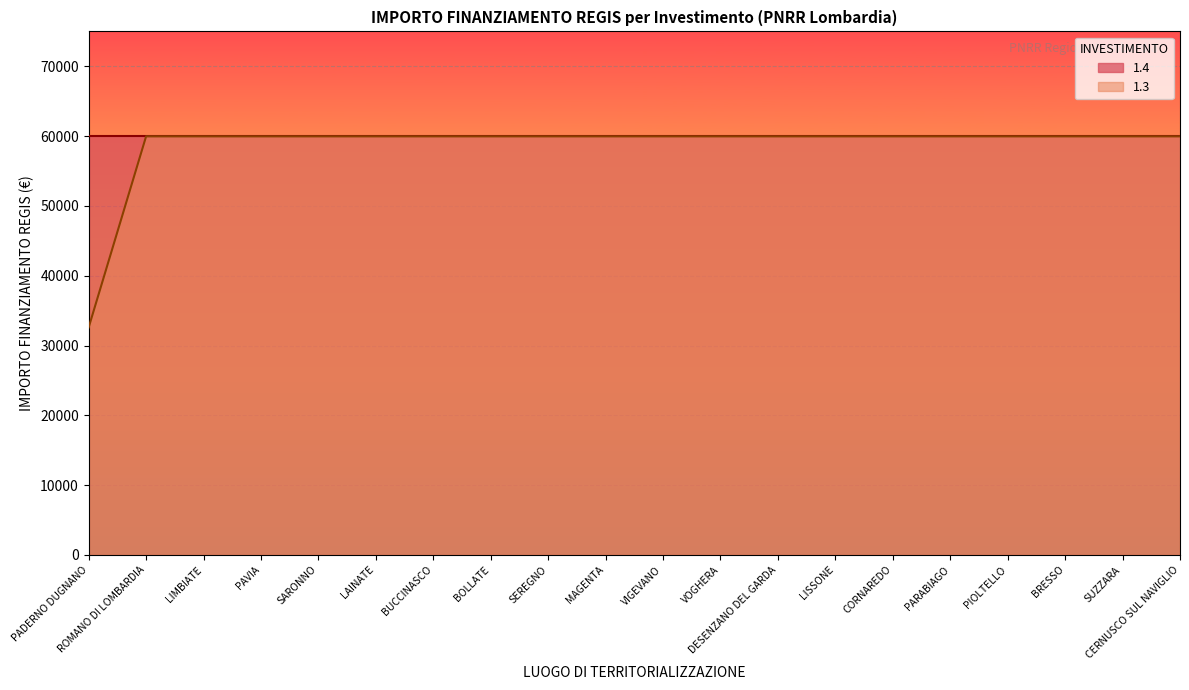

Approximately how many times larger is the value at LIMBIATE compared to PADERNO DUGNANO?

1.8